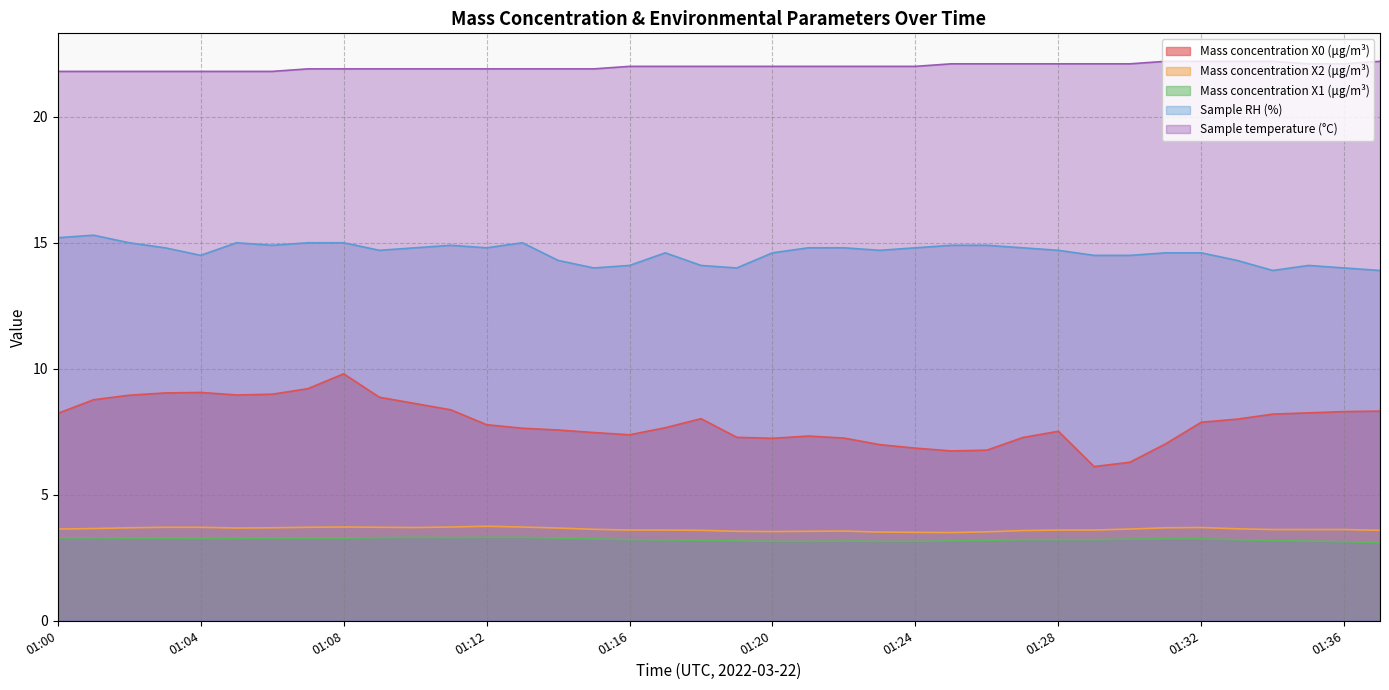

Count the Sample temperature (°C) values in the range 21 to 22.

25